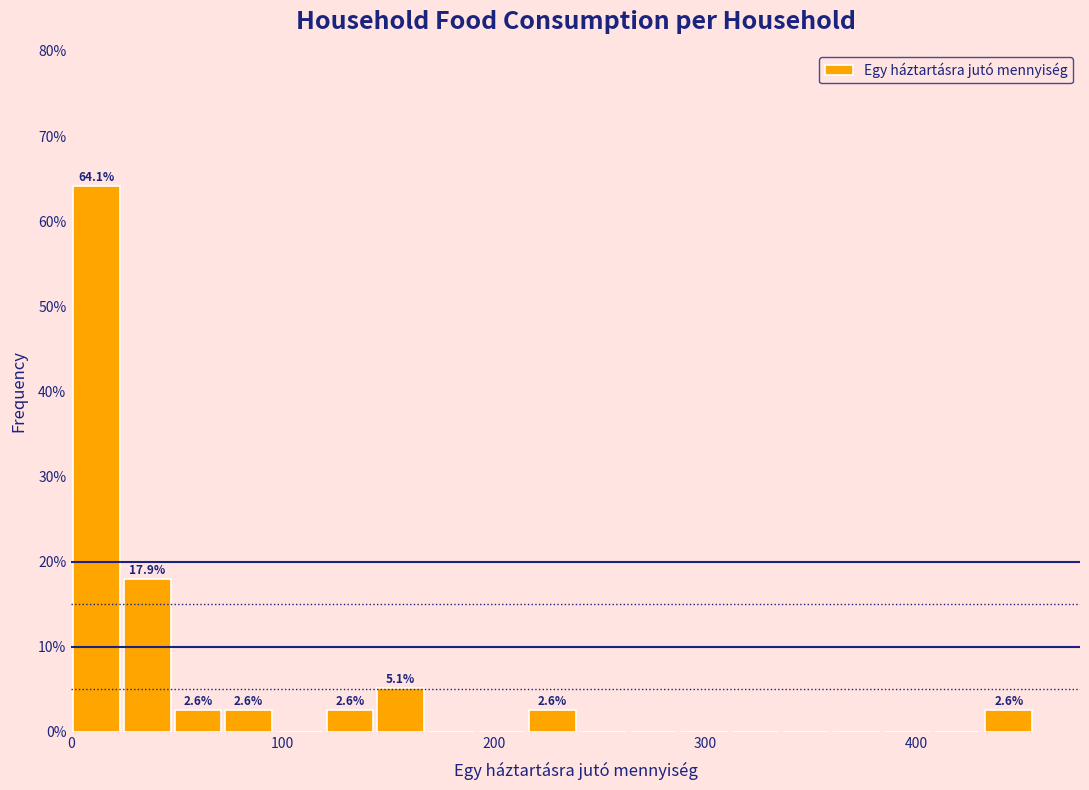

Read against the x-axis, roughly where is the centre of the tallest bar?

10